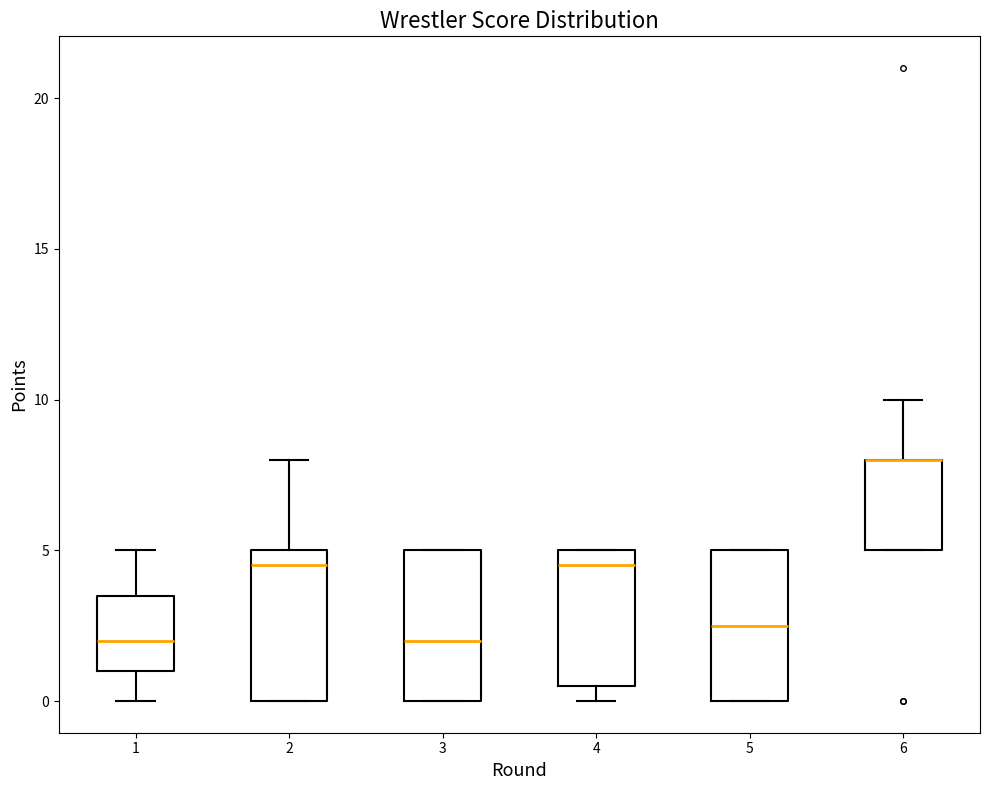

Where is the lower edge of the box at x = 1 on the y-axis? The values are not printed on the chart, so give them approximately, as read against the axis.

1.0